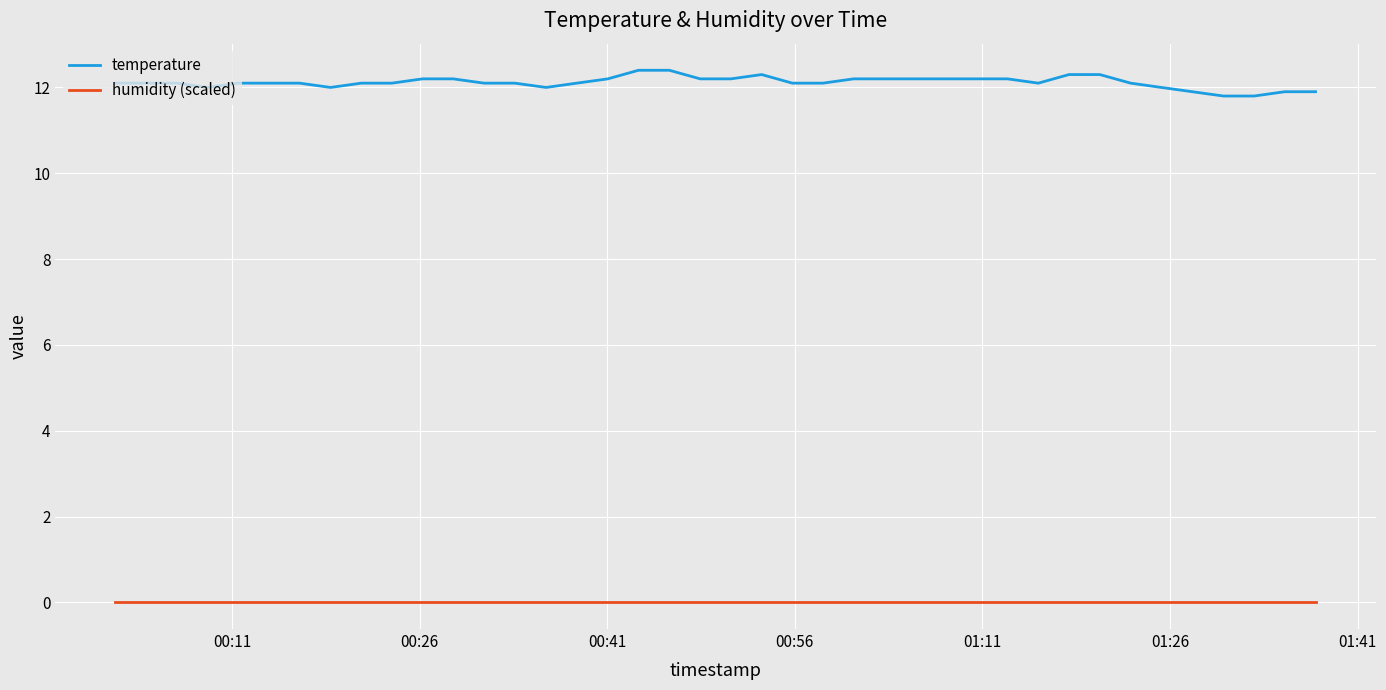

List the series in order of their peak value, highest first.

temperature, humidity (scaled)